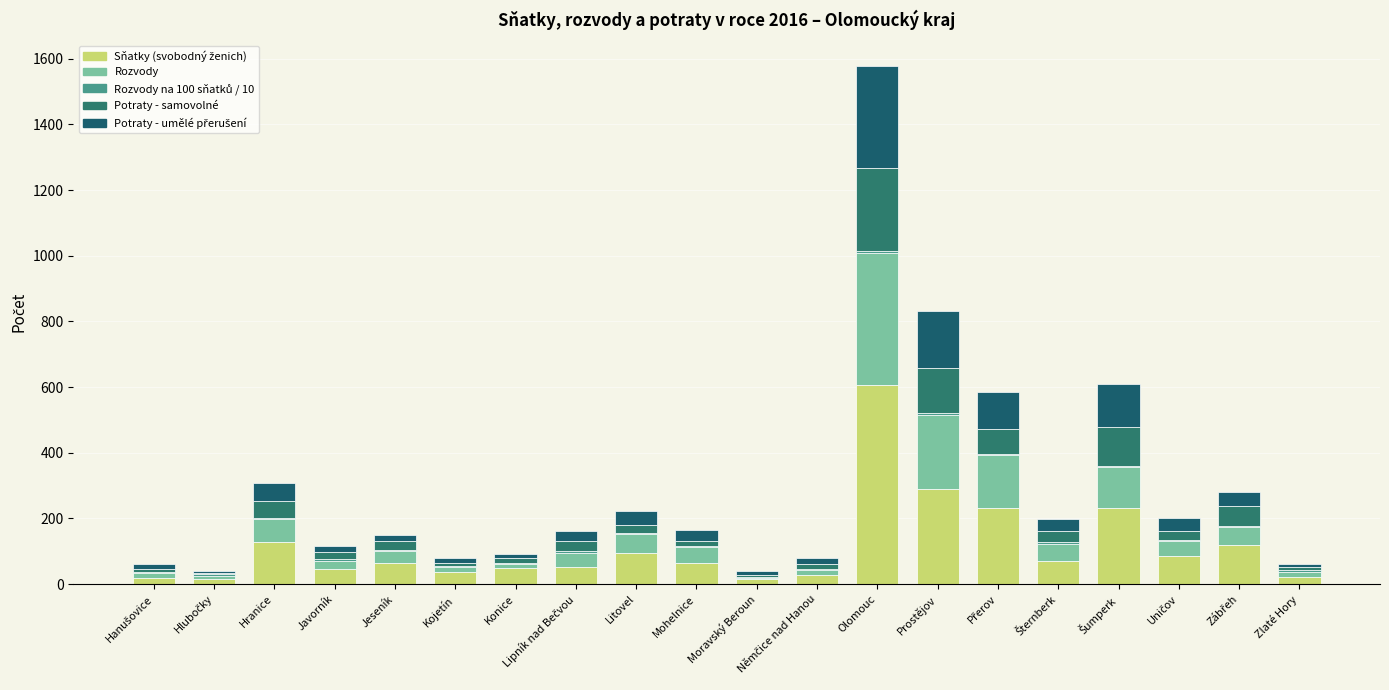

Are the bars grouped side by side (vs. stacked)?

No